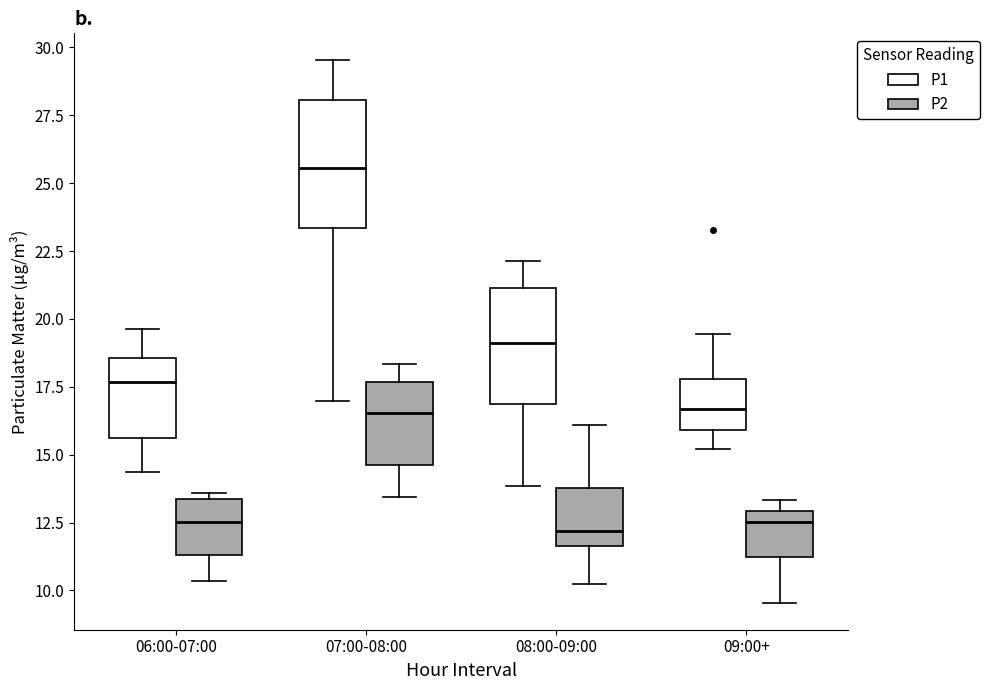

Reading left to right, transcribe this box plot: for each box, give where its median line is, the range the box spans, and where its two whiskers end, as read against the y-axis. The values are not printed on the chart, so give them approximately, as read against the axis.

06:00-07:00 (P1): median 17.5, box 15.5 to 18.5, whiskers 14.5 to 19.5
06:00-07:00 (P2): median 12.5, box 11.5 to 13.5, whiskers 10.5 to 13.5 (just above the box's upper edge)
07:00-08:00 (P1): median 25.5, box 23.5 to 28.0, whiskers 17.0 to 29.5
07:00-08:00 (P2): median 16.5, box 14.5 to 17.5, whiskers 13.5 to 18.5
08:00-09:00 (P1): median 19.0, box 17.0 to 21.0, whiskers 14.0 to 22.0
08:00-09:00 (P2): median 12.0, box 11.5 to 14.0, whiskers 10.5 to 16.0
09:00+ (P1): median 16.5, box 16.0 to 18.0, whiskers 15.0 to 19.5
09:00+ (P2): median 12.5, box 11.0 to 13.0, whiskers 9.5 to 13.5